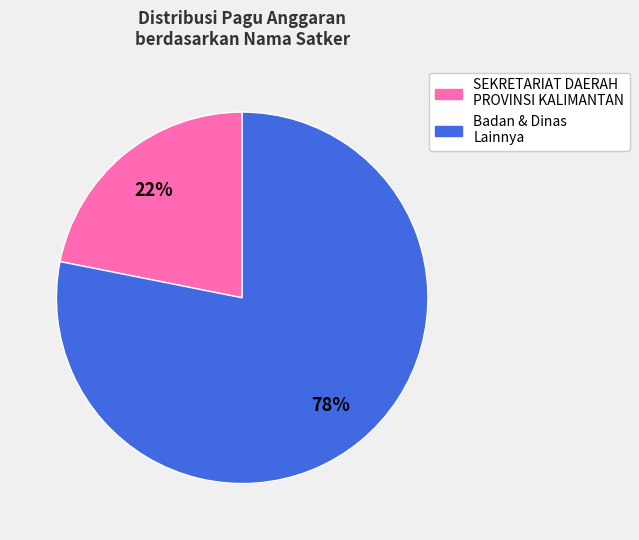

To the nearest percent, what is the difference between the largest and smallest slice percentages?

56%